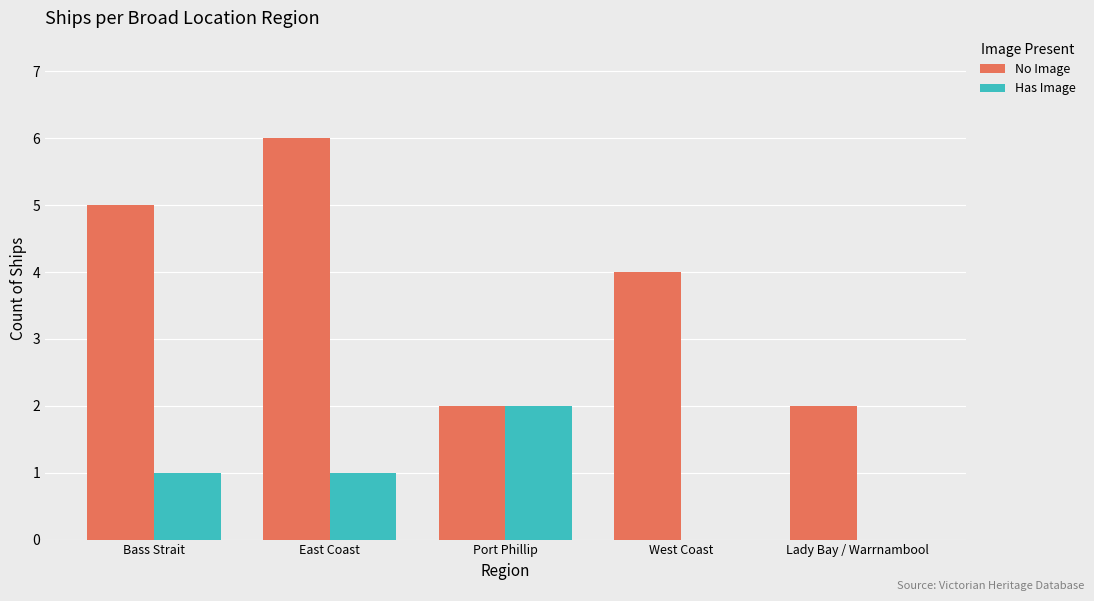

The Has Image series shows 1 at East Coast. True or false?

True